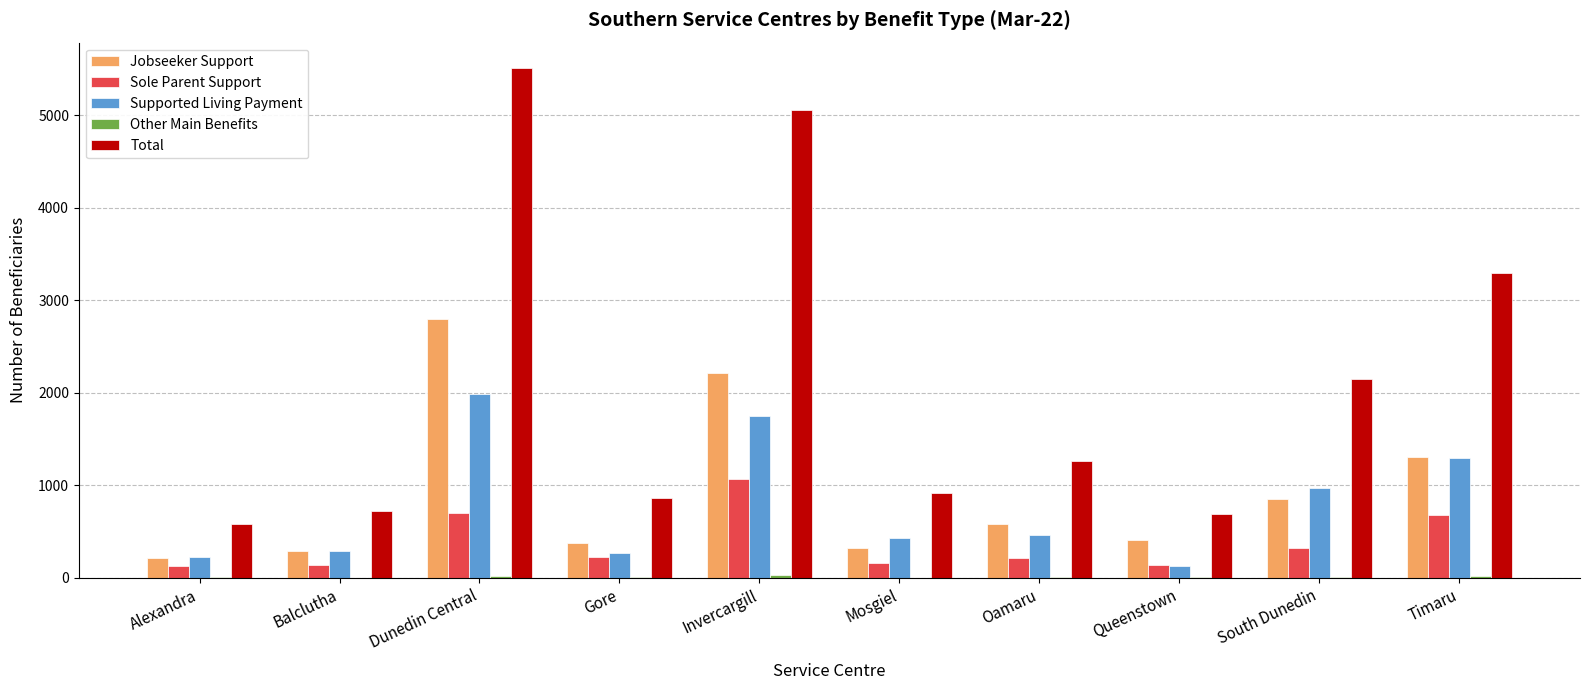

At which category is the sum across all series the highest?

Dunedin Central